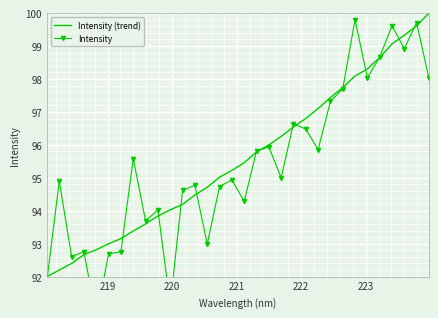

What is the maximum value for Intensity (trend)?

100.0